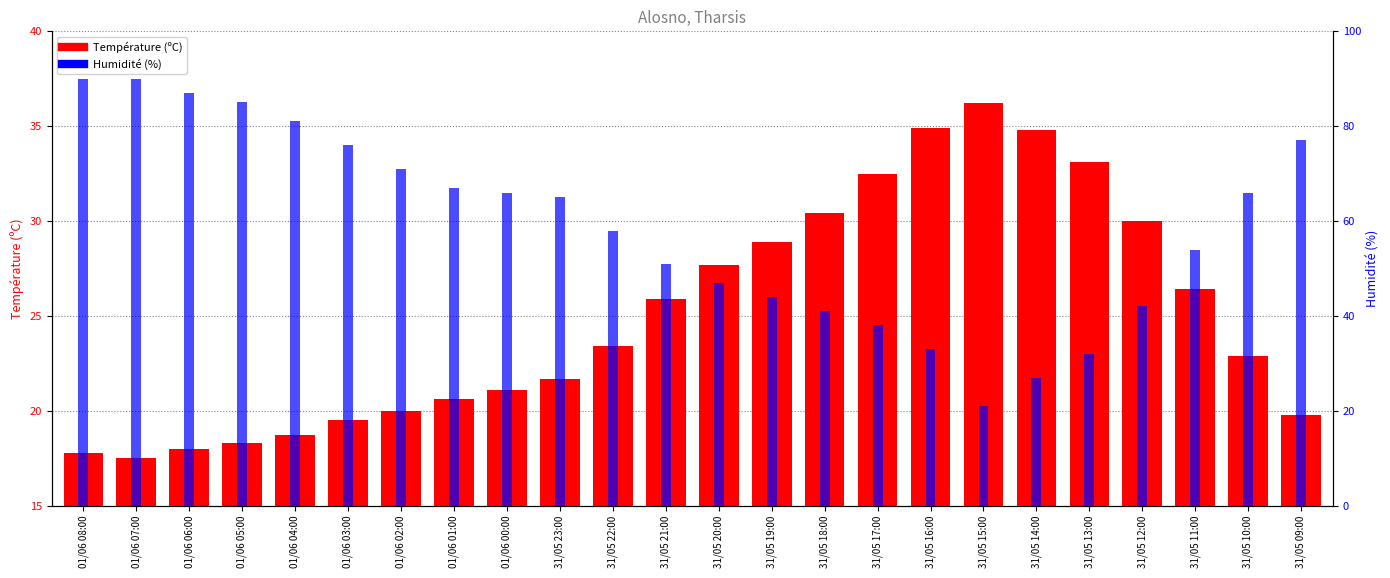

Which series has the widest spread of values?

Humidité (%)